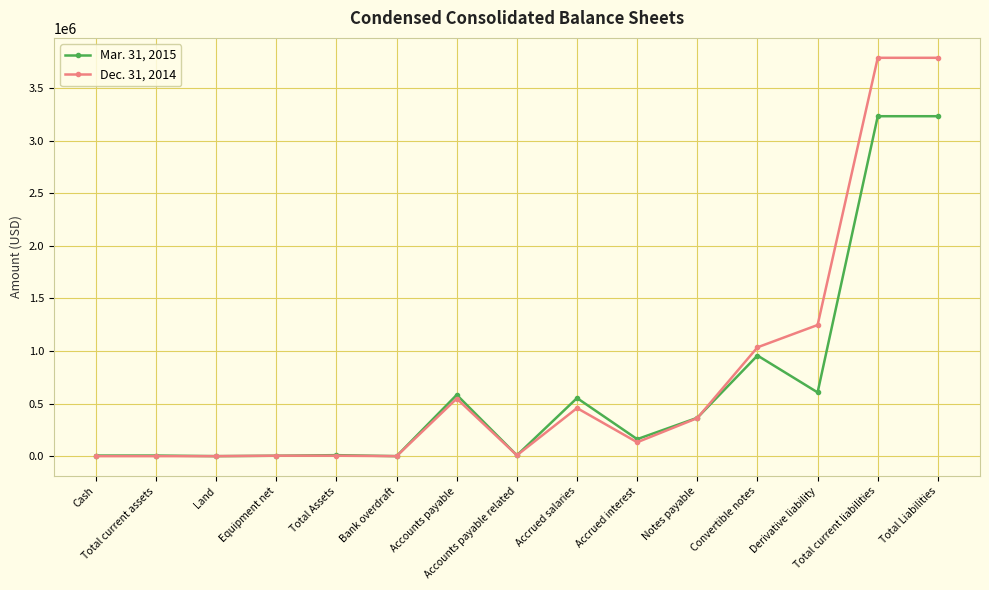

True or false: Dec. 31, 2014 and Mar. 31, 2015 cross at least once.

True